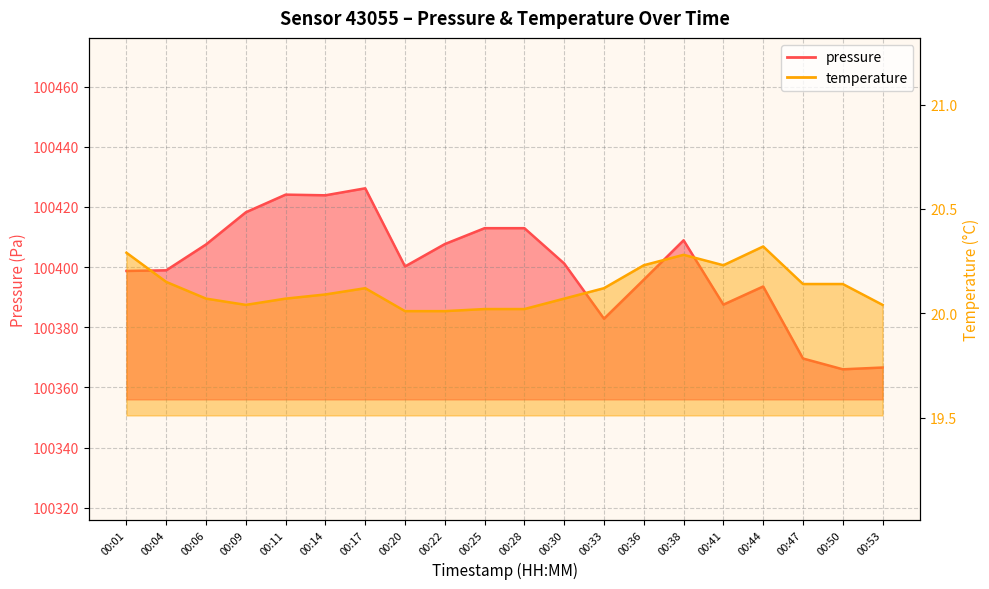

What is the value of the pressure point at the 17th from the left?

100393.5